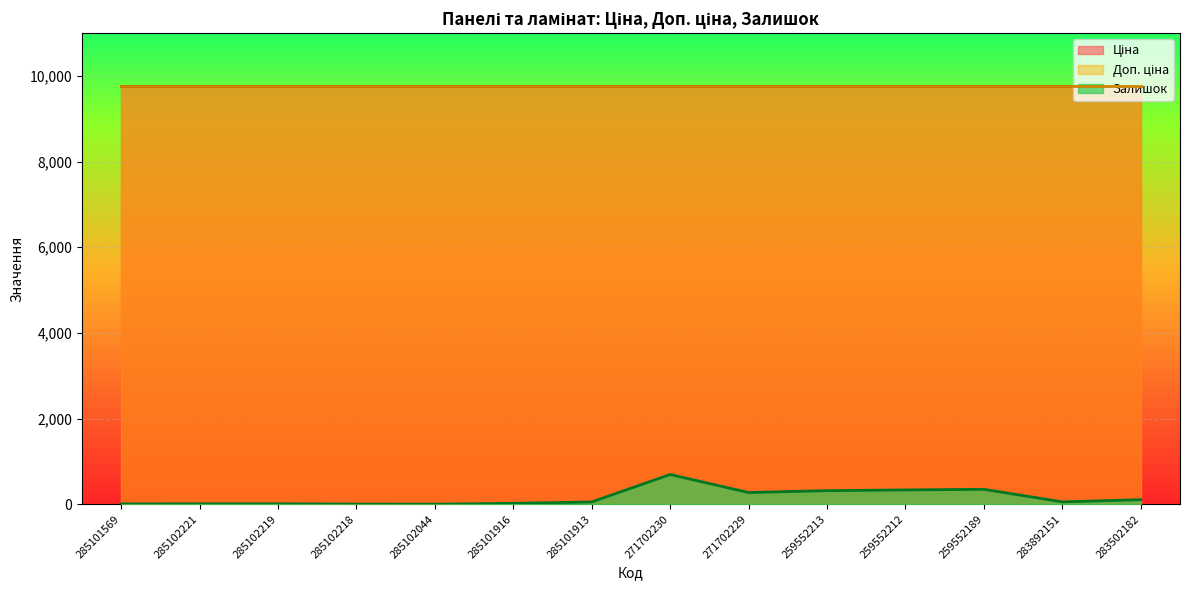

What is the label of the 14th point from the right?

285101569